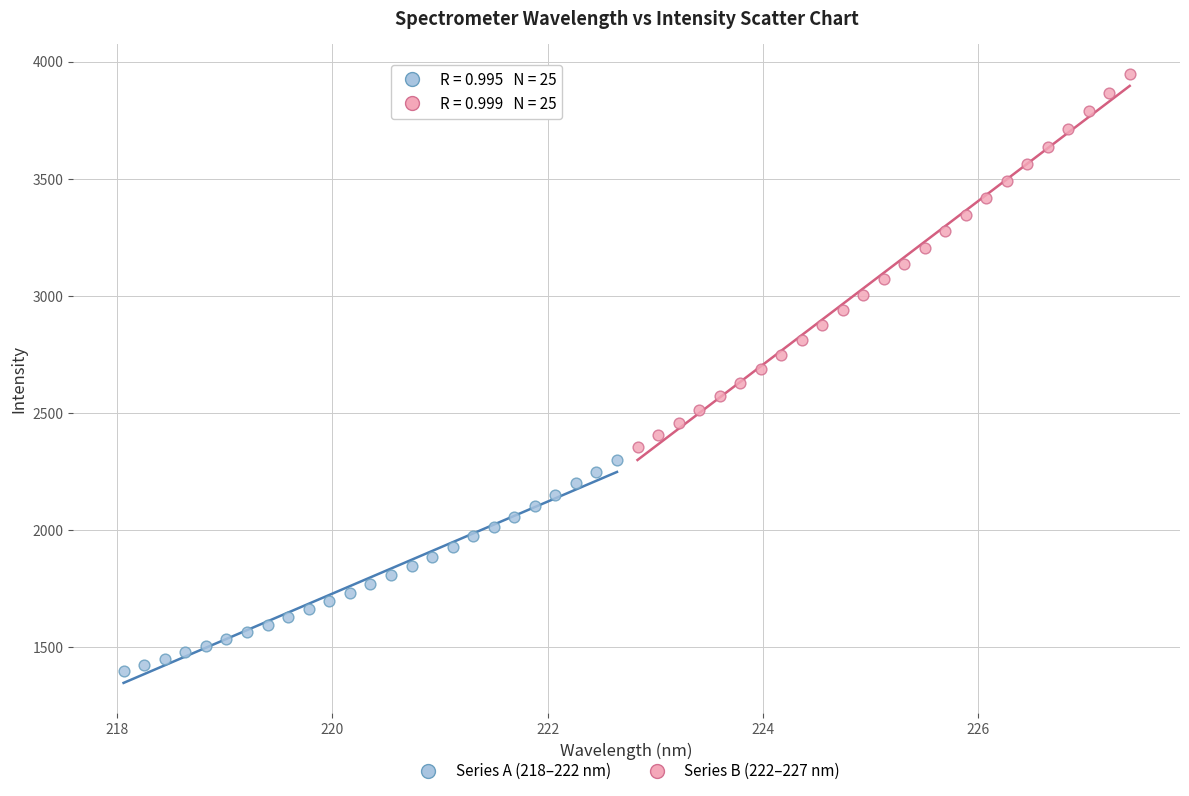

What are all the series names shown in the legend?

Series A (218–222 nm), Series B (222–227 nm)